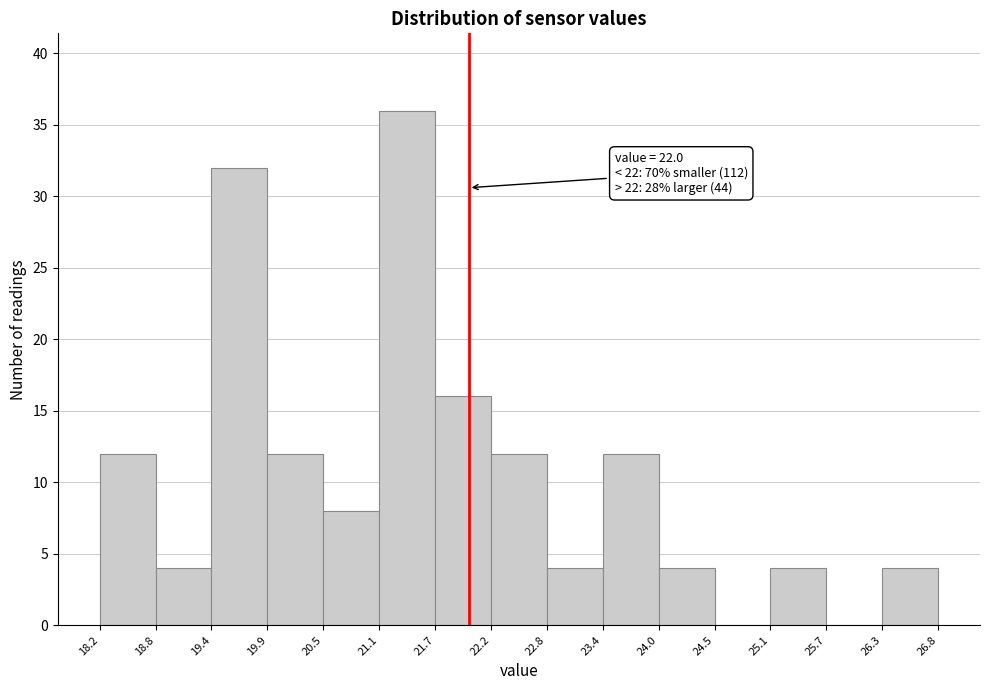

Over which range of the x-axis is the bar tallest?

21.1 to 21.7